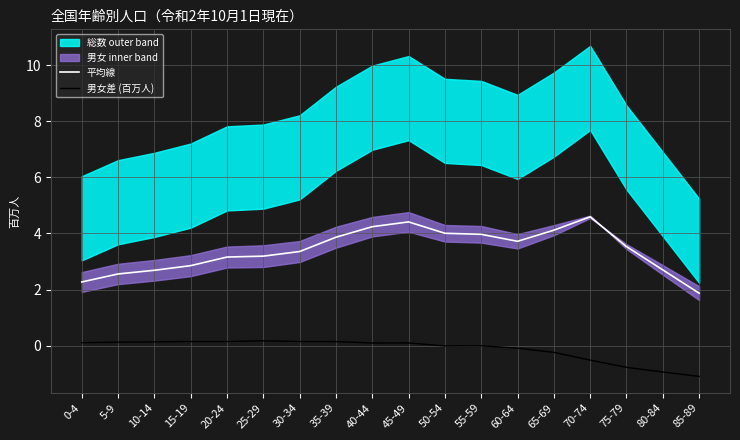

True or false: 男女差 (百万人) and 平均線 cross at least once.

False